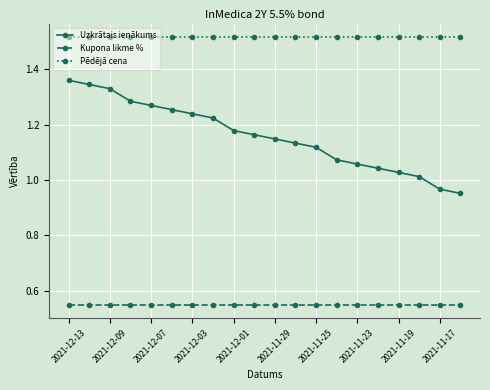

Which series has the largest total across all categories?

Pēdējā cena